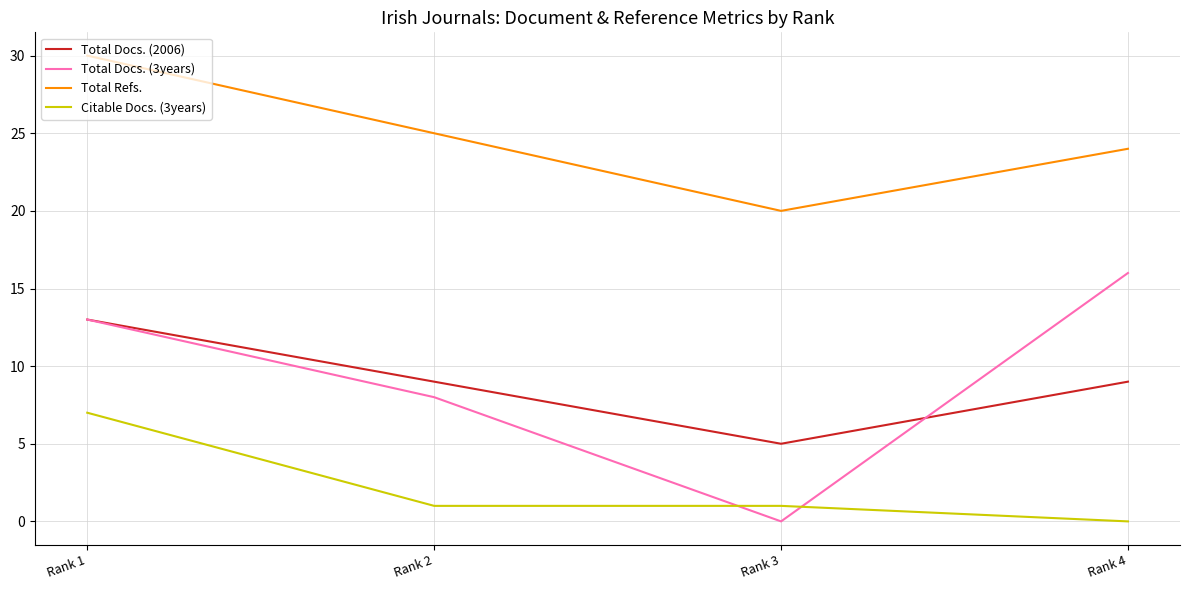

At which category is the sum across all series the highest?

Rank 1